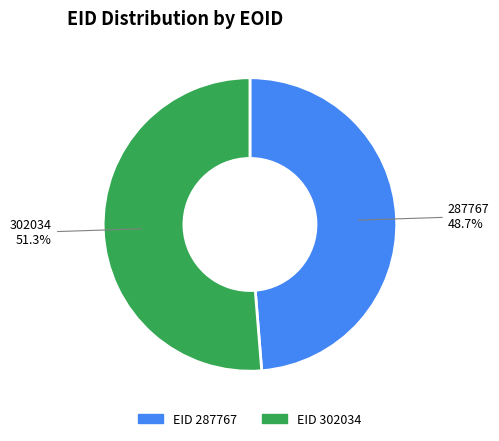

Is there a majority slice in this chart?

Yes